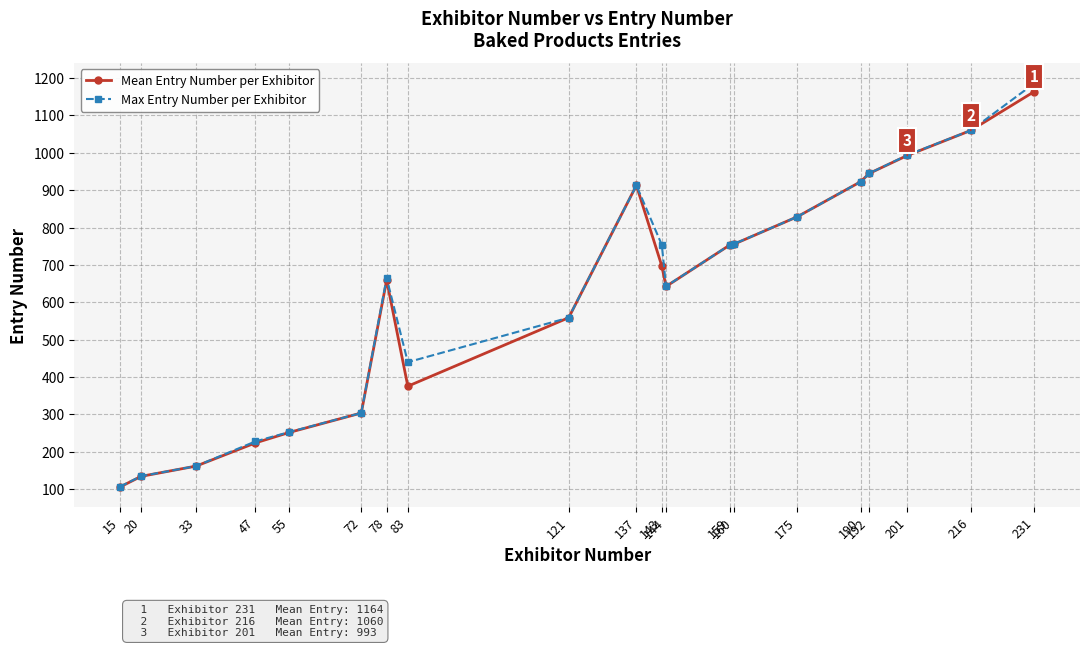

What is the approximate value of Mean Entry Number per Exhibitor at 144?

642.5